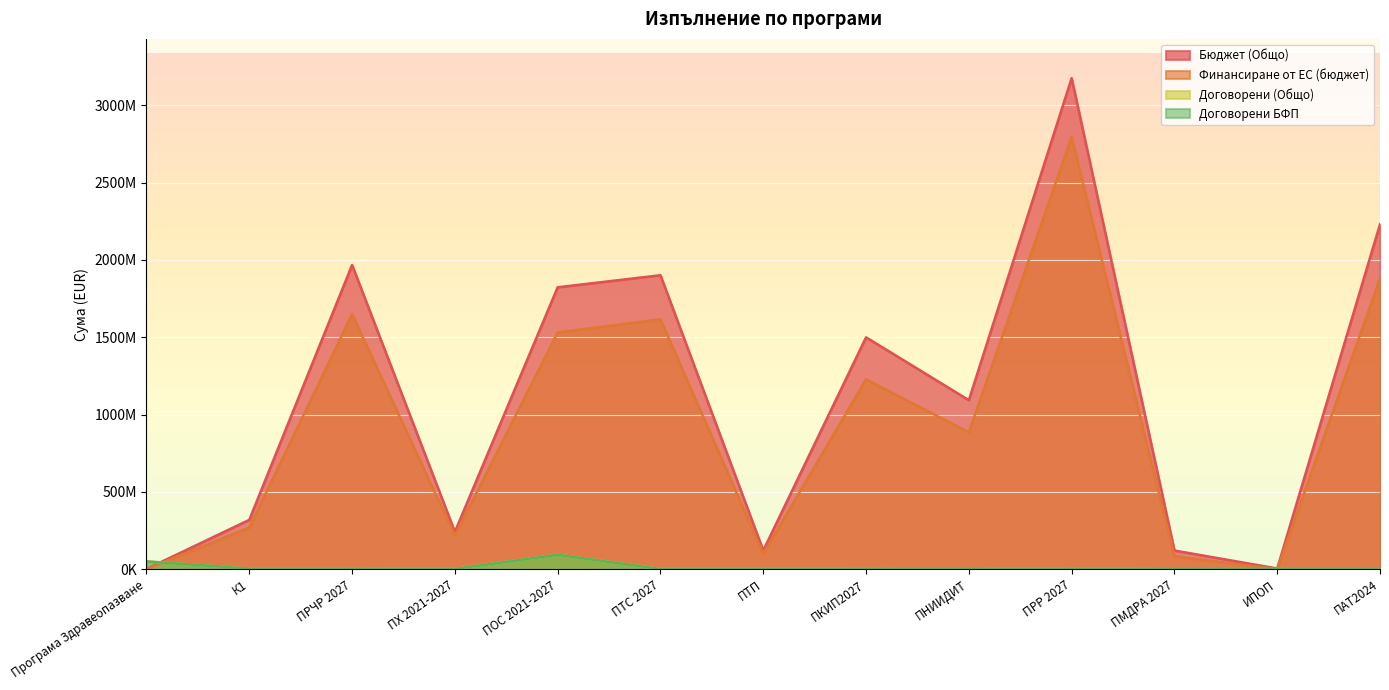

In Бюджет (Общо), how many points are lower than both neighbors (excluding endpoints)?

4